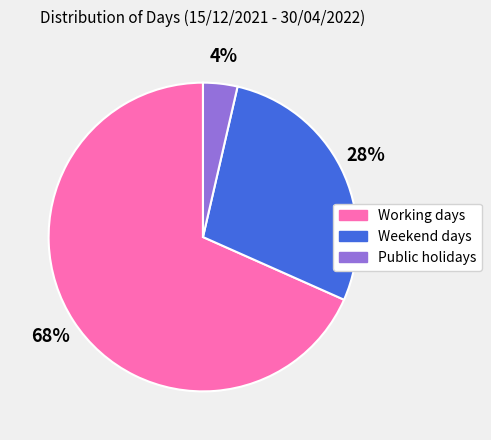

To the nearest percent, what is the combined percentage of Public holidays and Working days?

72%